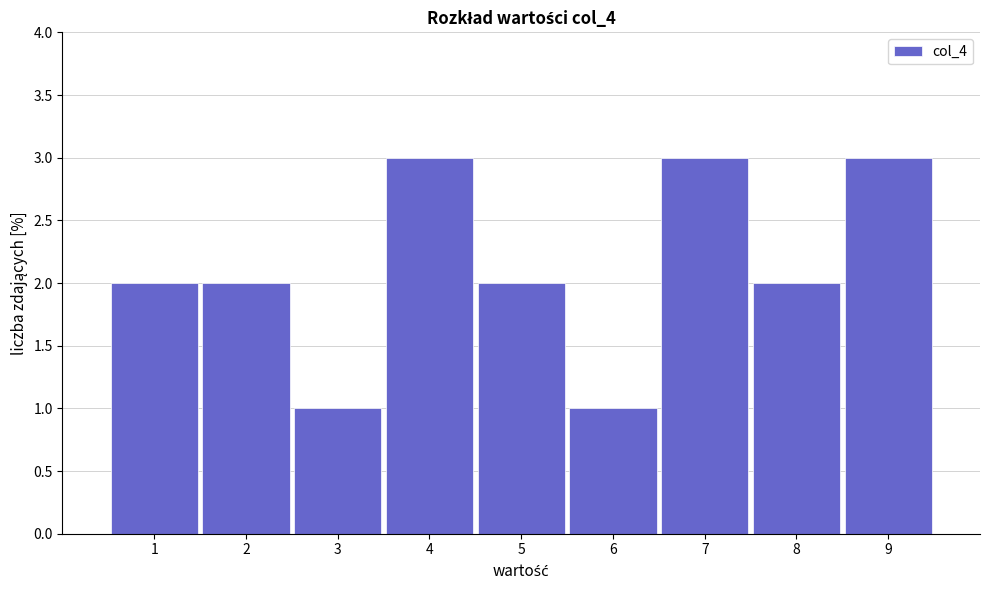

Reading left to right, list every bar in this chart as the range it spans on the x-axis followed by its height. The values are not printed on the chart, so give them approximately, as read against the axis.

0.5 to 1.5: 2
1.5 to 2.5: 2
2.5 to 3.5: 1
3.5 to 4.5: 3
4.5 to 5.5: 2
5.5 to 6.5: 1
6.5 to 7.5: 3
7.5 to 8.5: 2
8.5 to 9.5: 3